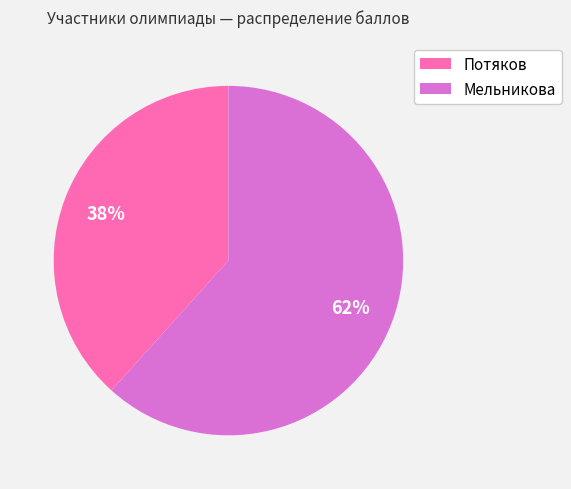

The Потяков slice represents 53% of the pie. True or false?

False